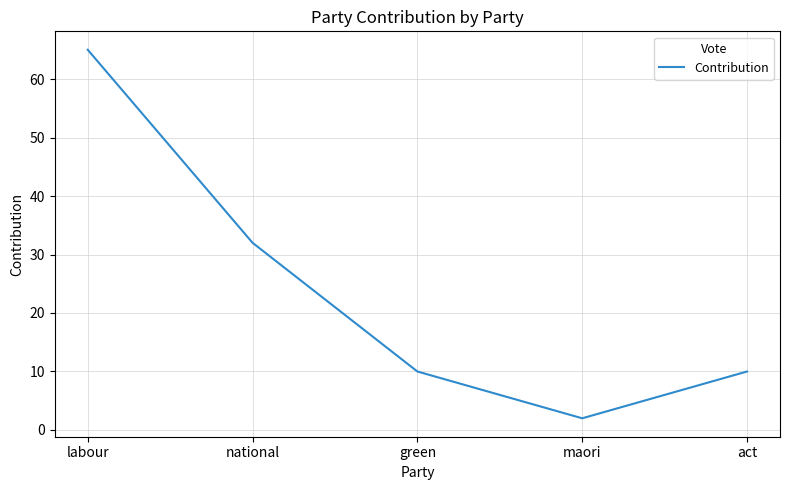

Where is the data nearest to the value 33?

national